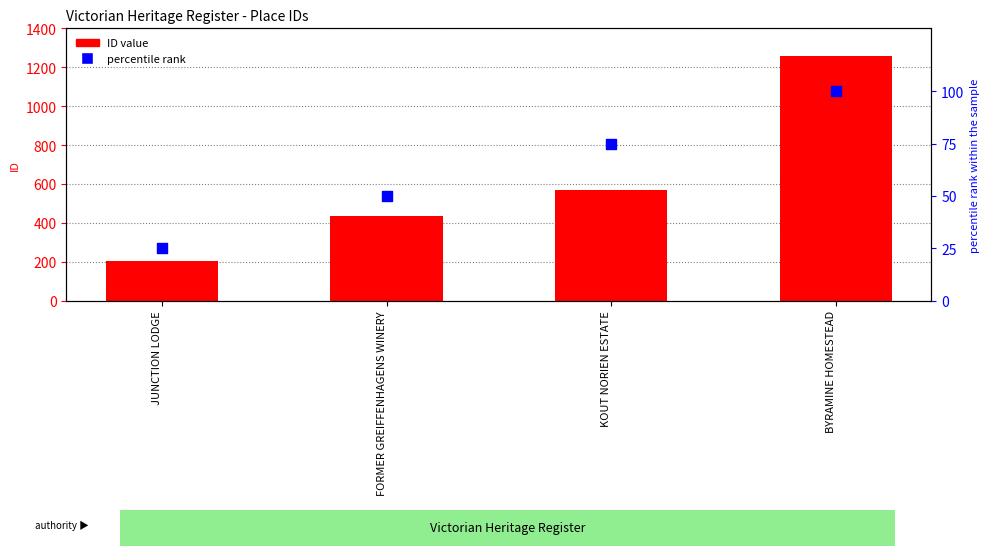

Which series reaches the maximum Y coordinate?

ID value